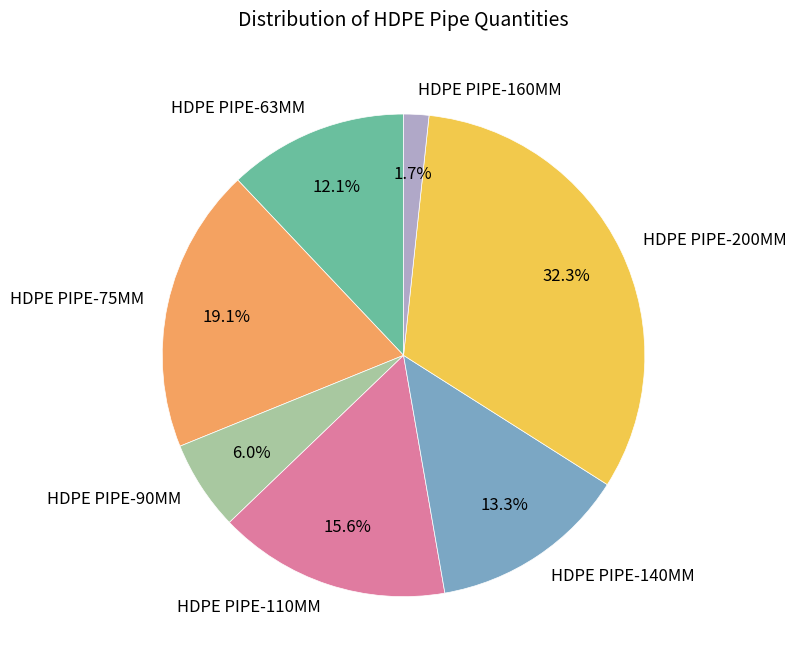

How much of the chart is everything except HDPE PIPE-75MM?

80.9%